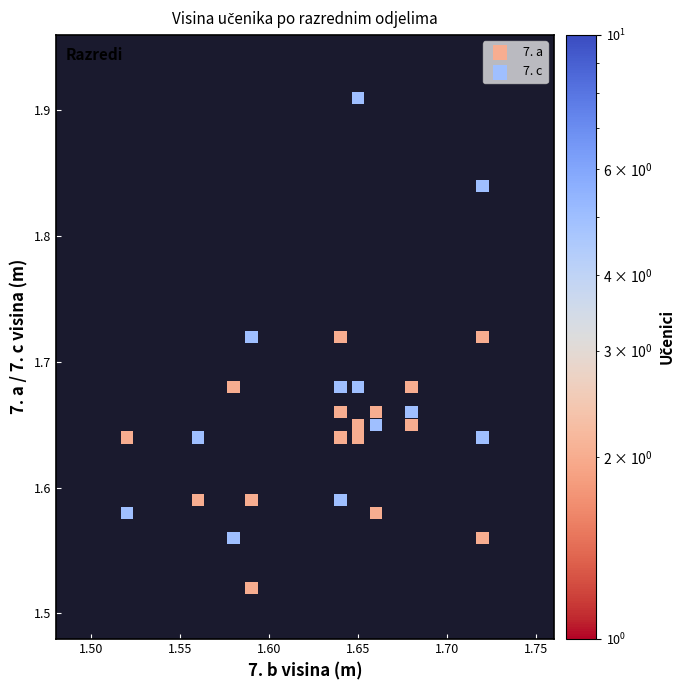

Which series reaches the minimum Y coordinate?

7. a